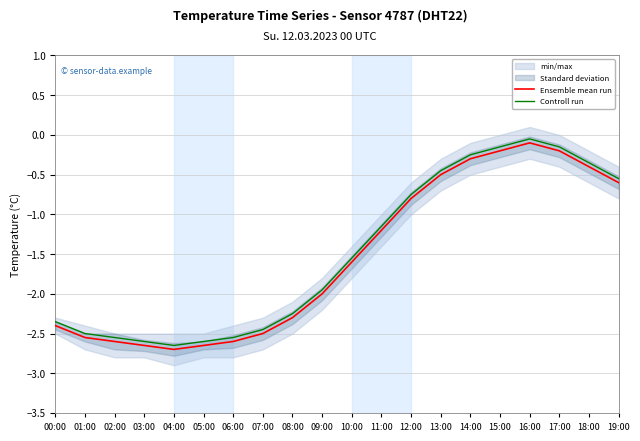

Reading left to right, list all the values displayed in this chart.

Ensemble mean run: -2.4	-2.5	-2.6	-2.6	-2.7	-2.6	-2.6	-2.5	-2.3	-2.0	-1.6	-1.2	-0.8	-0.5	-0.3	-0.2	-0.1	-0.2	-0.4	-0.6
Controll run: -2.4	-2.5	-2.6	-2.6	-2.7	-2.6	-2.6	-2.5	-2.2	-1.9	-1.6	-1.1	-0.8	-0.5	-0.2	-0.2	-0.1	-0.2	-0.4	-0.5